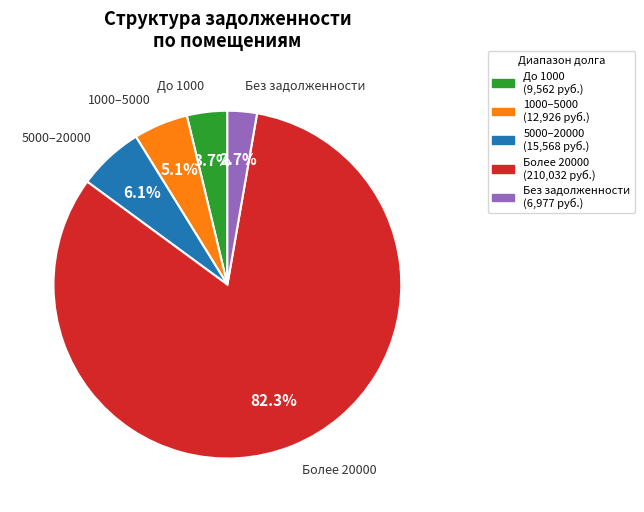

Does any single category account for the majority?

Yes